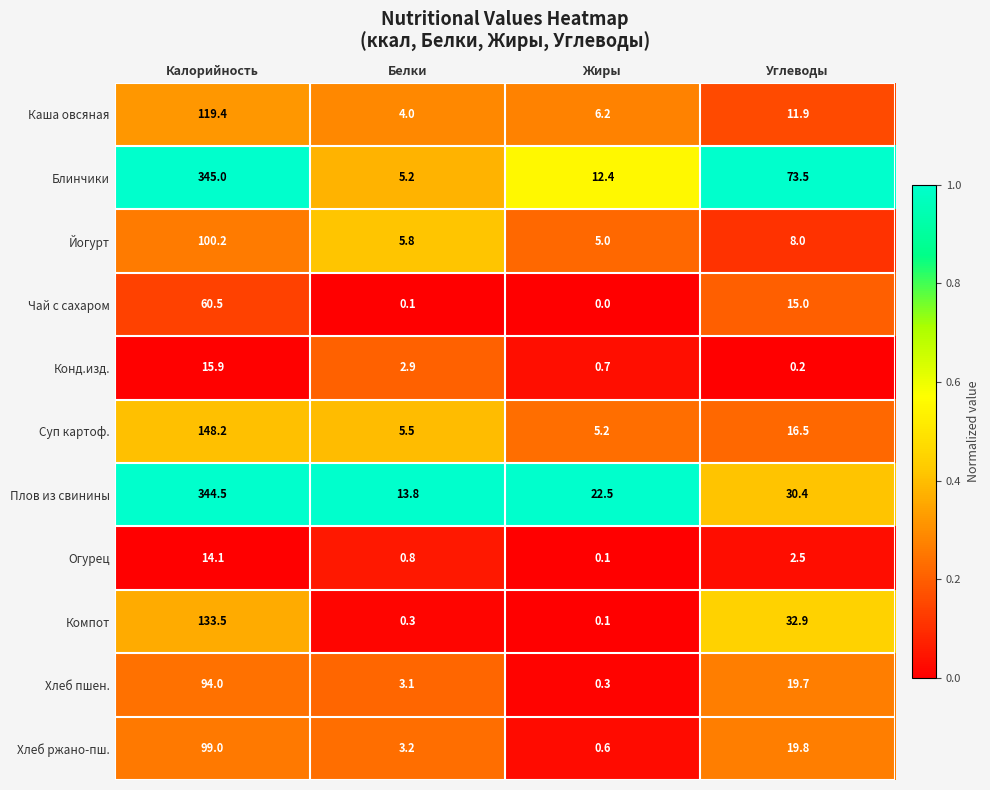

Which series has the largest total across all categories?

Блинчики